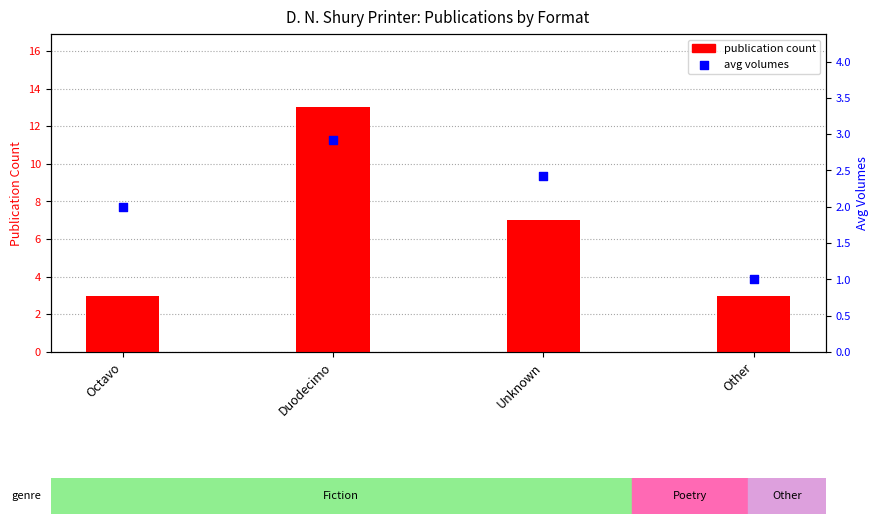

Which series reaches the minimum Y coordinate?

avg volumes